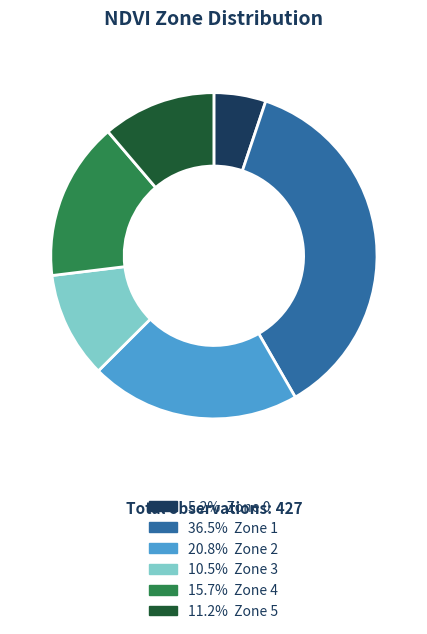

How many segments does this pie chart have?

6